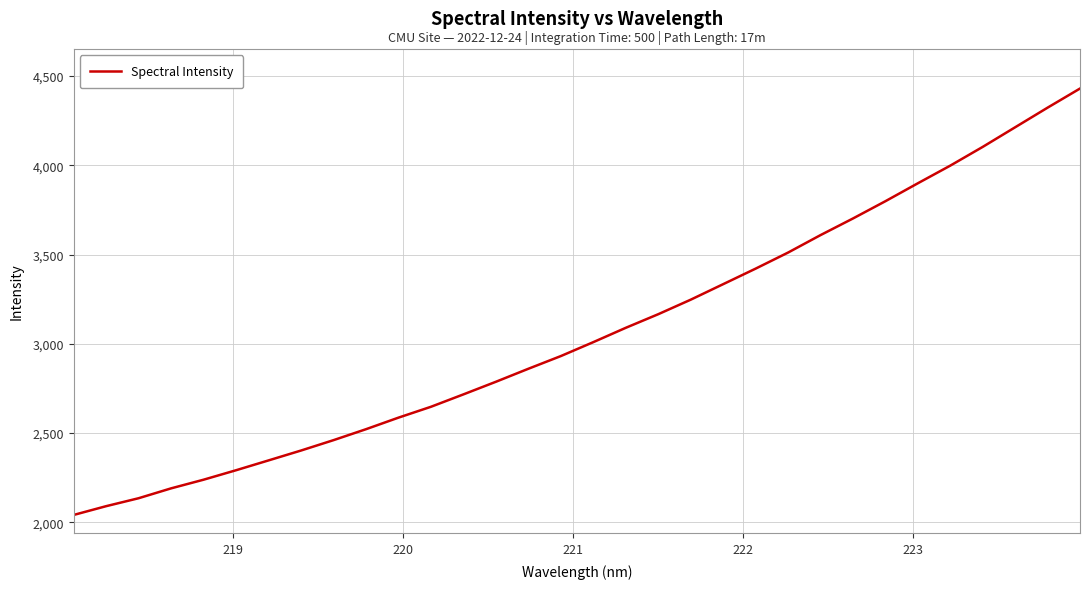

What is the average value?

3066.0